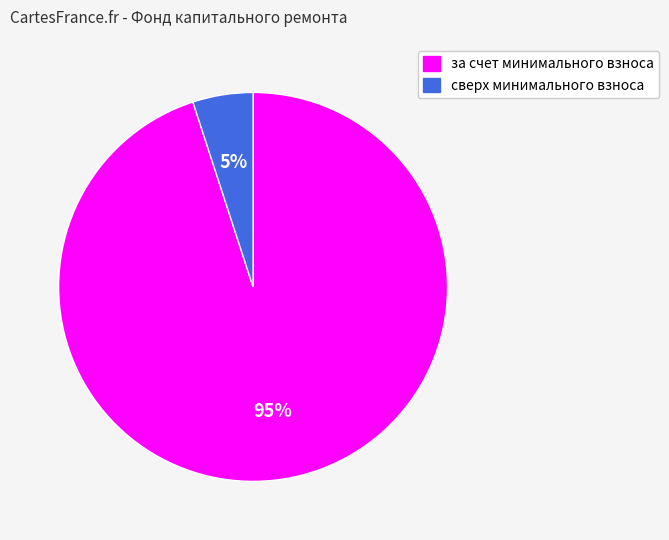

True or false: за счет минимального взноса accounts for 95% of the total.

True